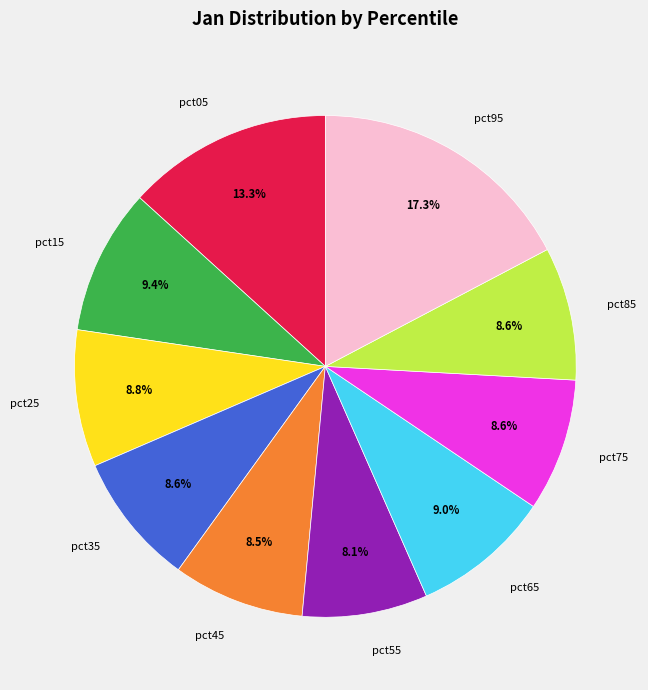

Which slice is the largest?

pct95